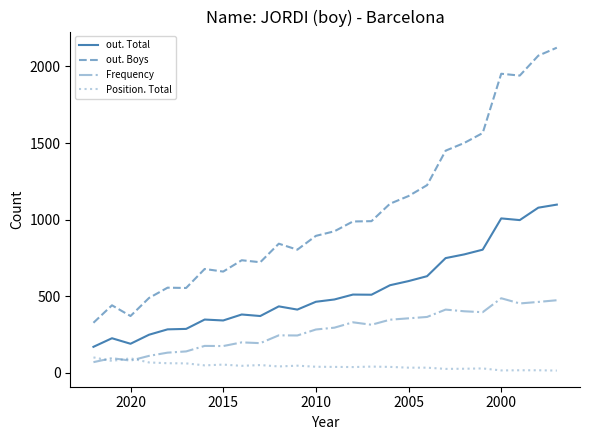

How many interior local peaks does the Position. Total series have?

6